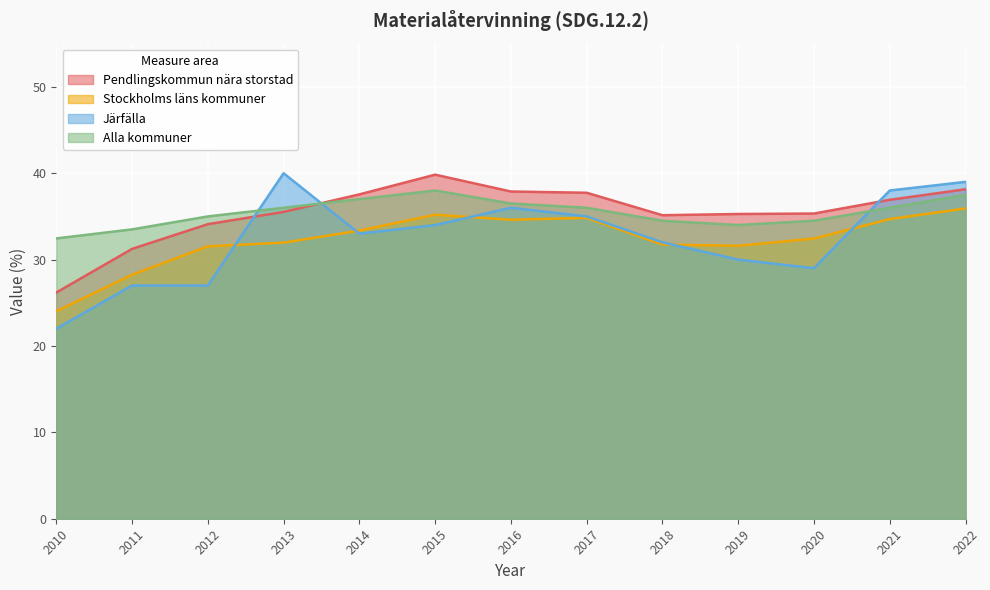

What is the average value of the Stockholms läns kommuner series?

32.3